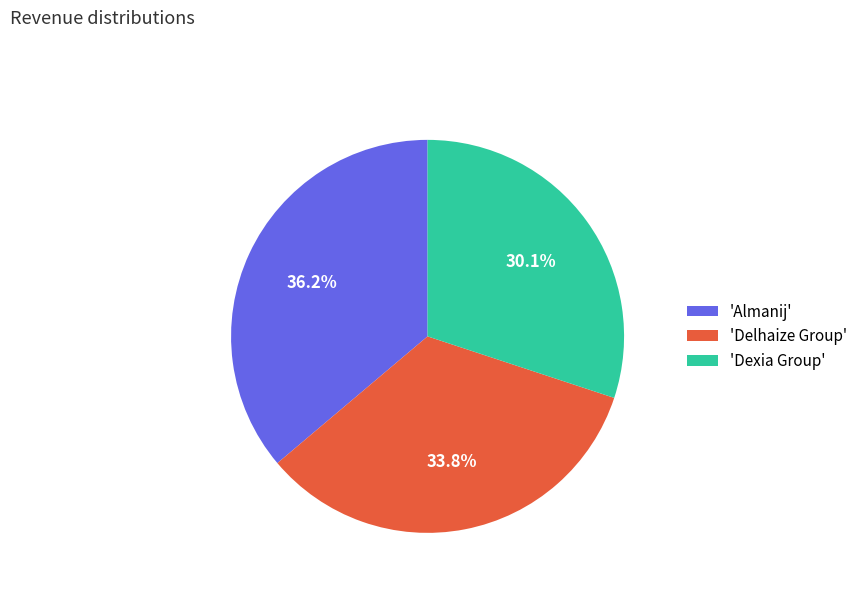

Between 'Dexia Group' and 'Delhaize Group', which is larger?

'Delhaize Group'